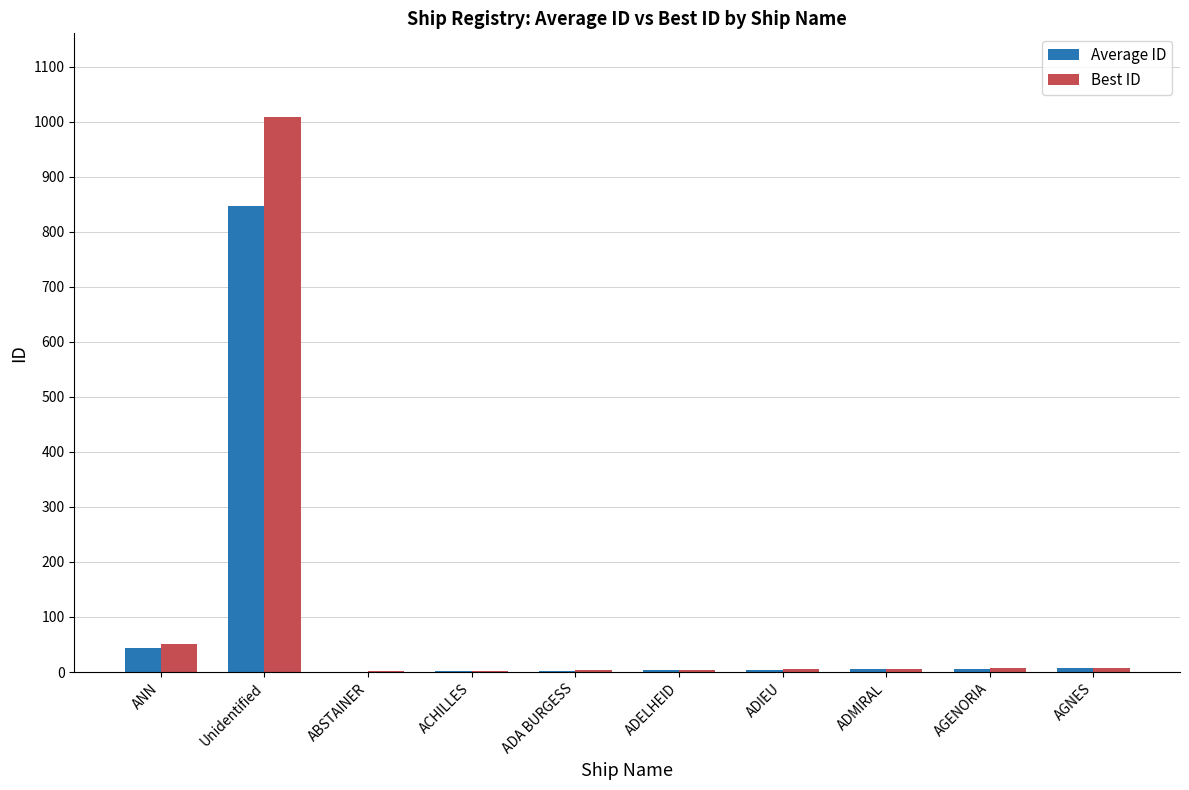

What is the average value of the Average ID series?

92.1